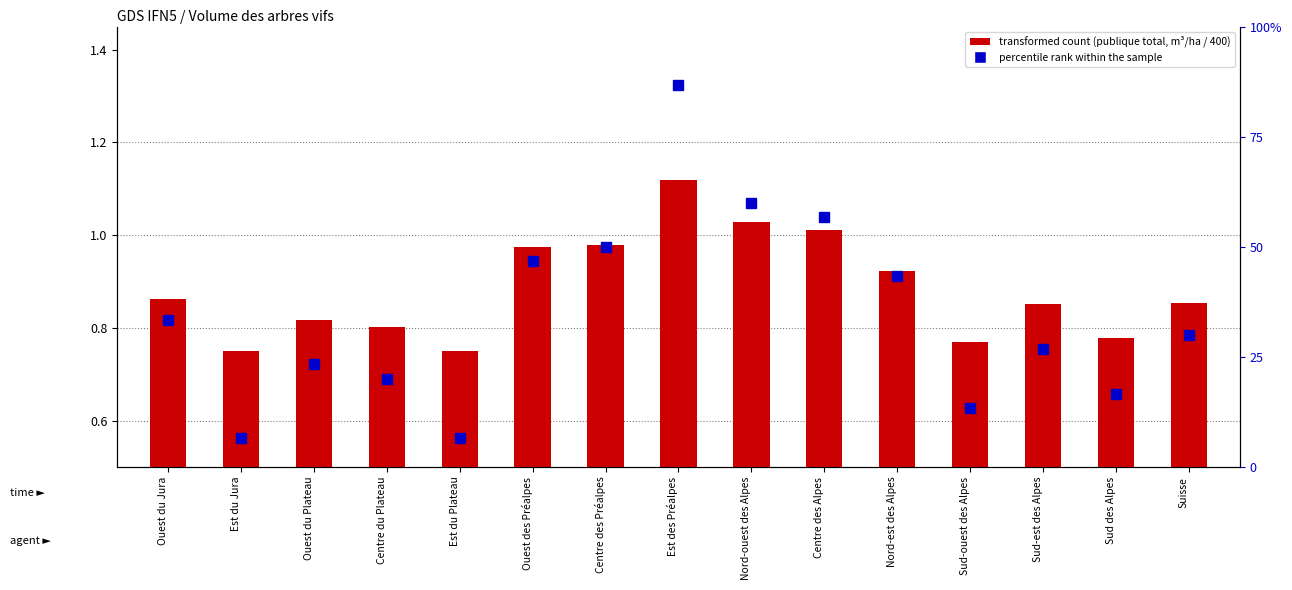

Which series has the largest range (max minus min)?

percentile rank within the sample